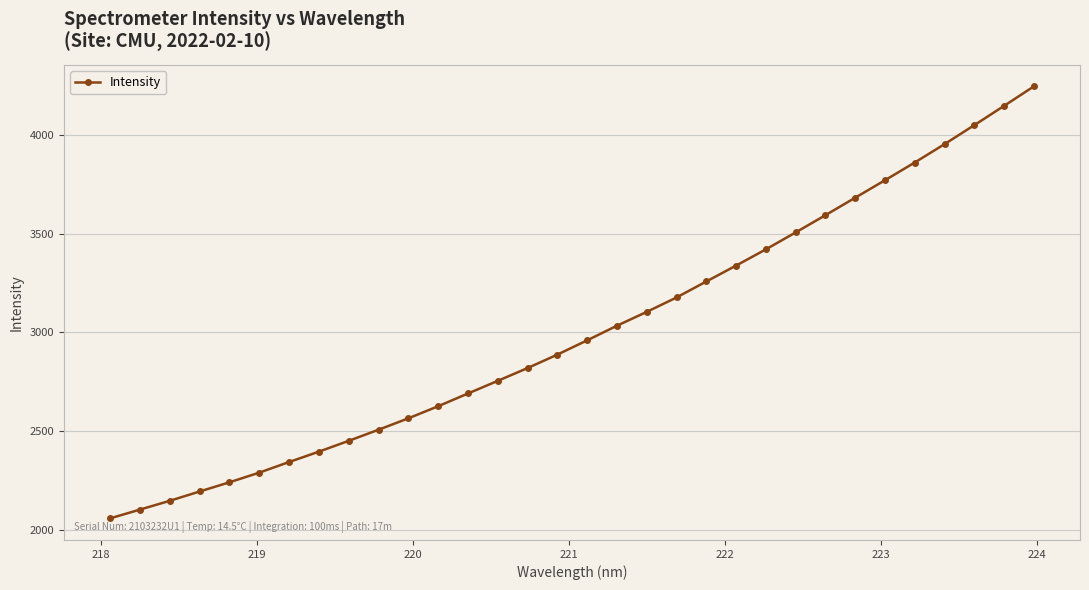

What is the smallest value displayed?

2060.8